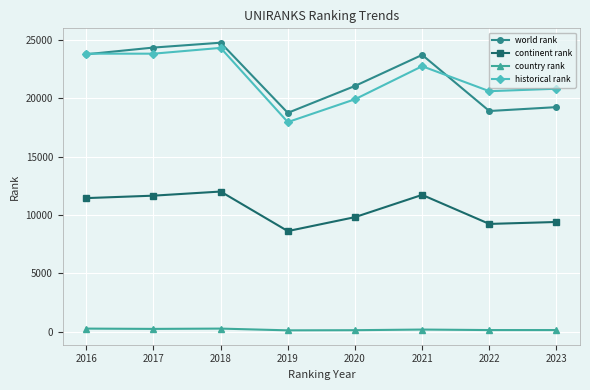

Which category has the highest value across all series?

2018